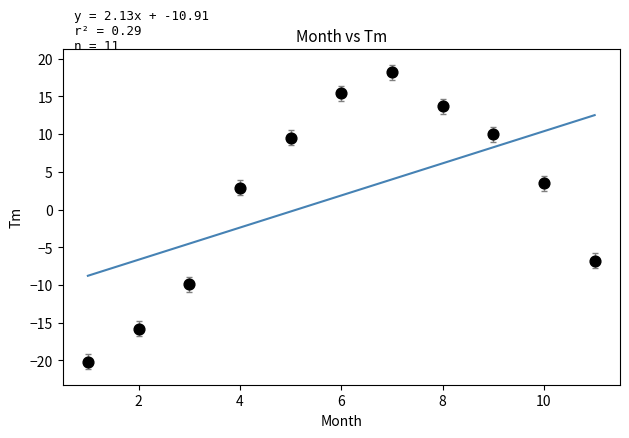

What Y value in the scatter plot is closest to -1?

2.9